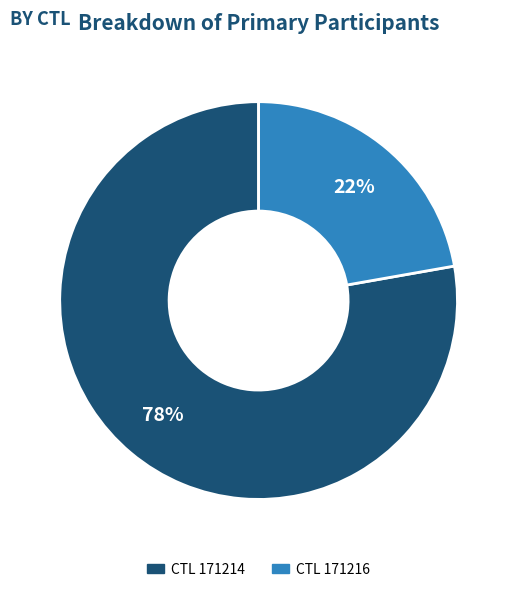

To the nearest percent, what is the difference between the largest and smallest slice percentages?

56%